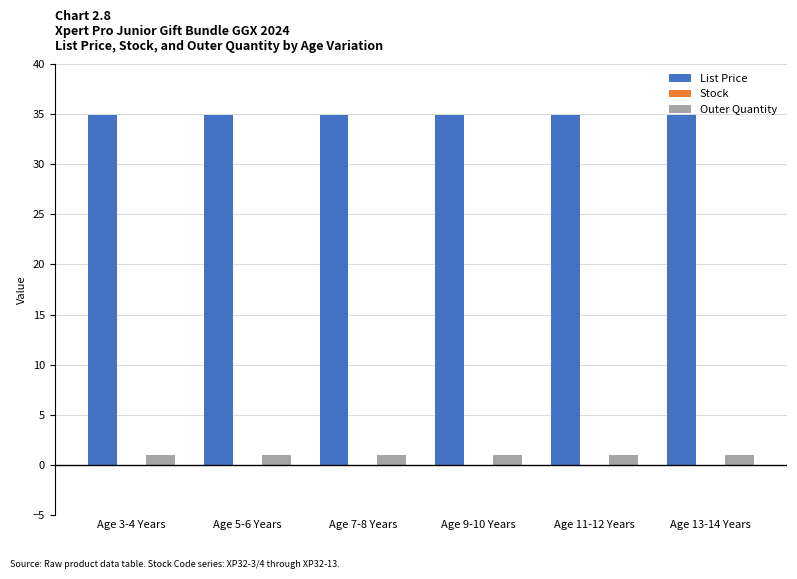

What is the label of the 6th bar from the left?

Age 13-14 Years